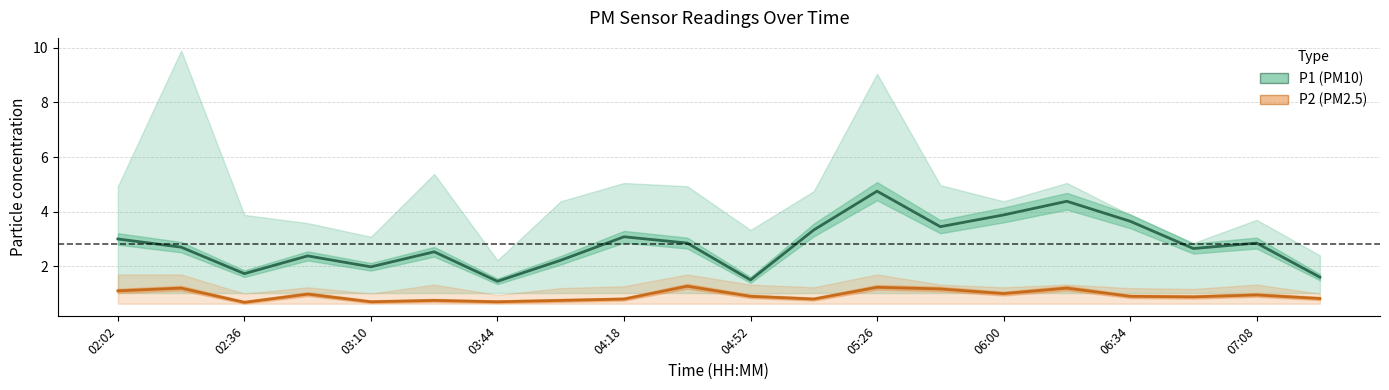

The value of P1 at 06:00 is 0.9. True or false?

False